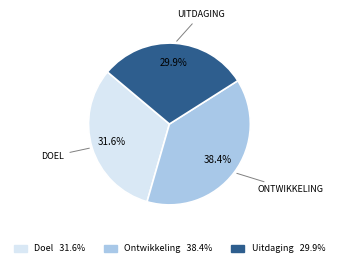

What percentage do Doel and Ontwikkeling together represent?

70.1%